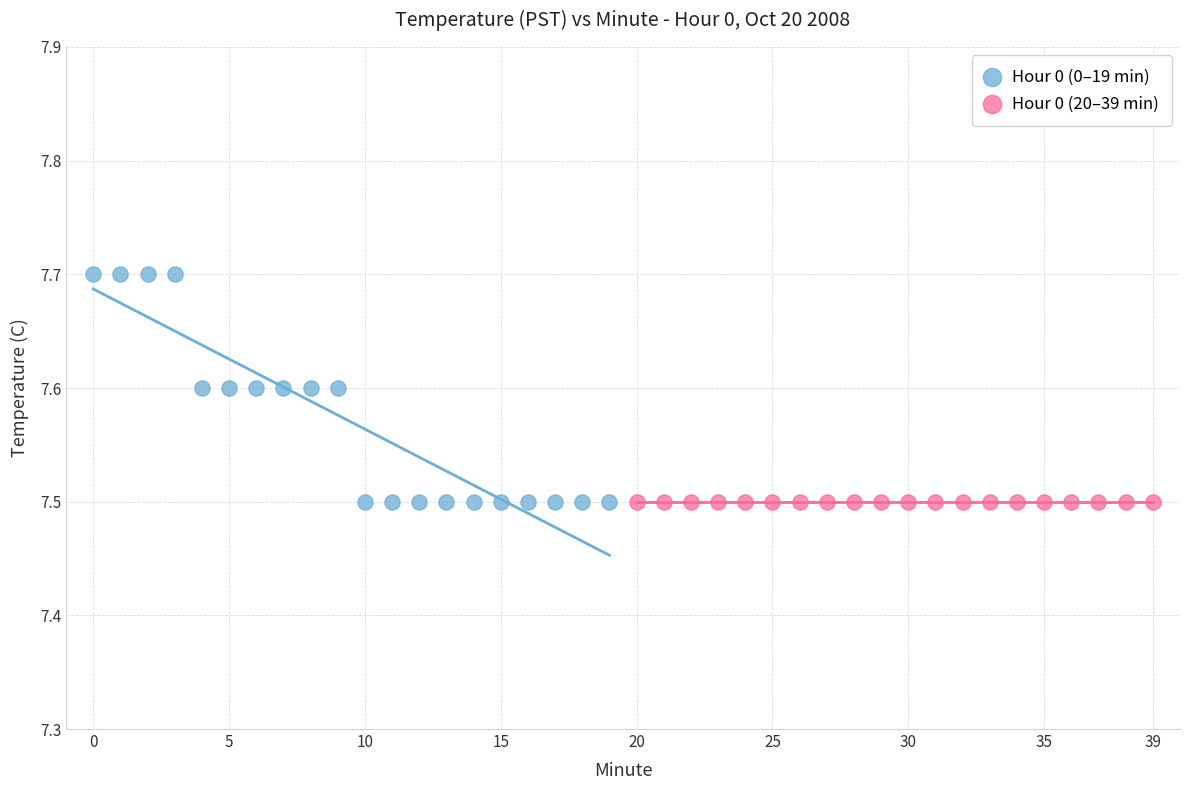

Which series reaches the maximum Y coordinate?

Hour 0 (0–19 min)